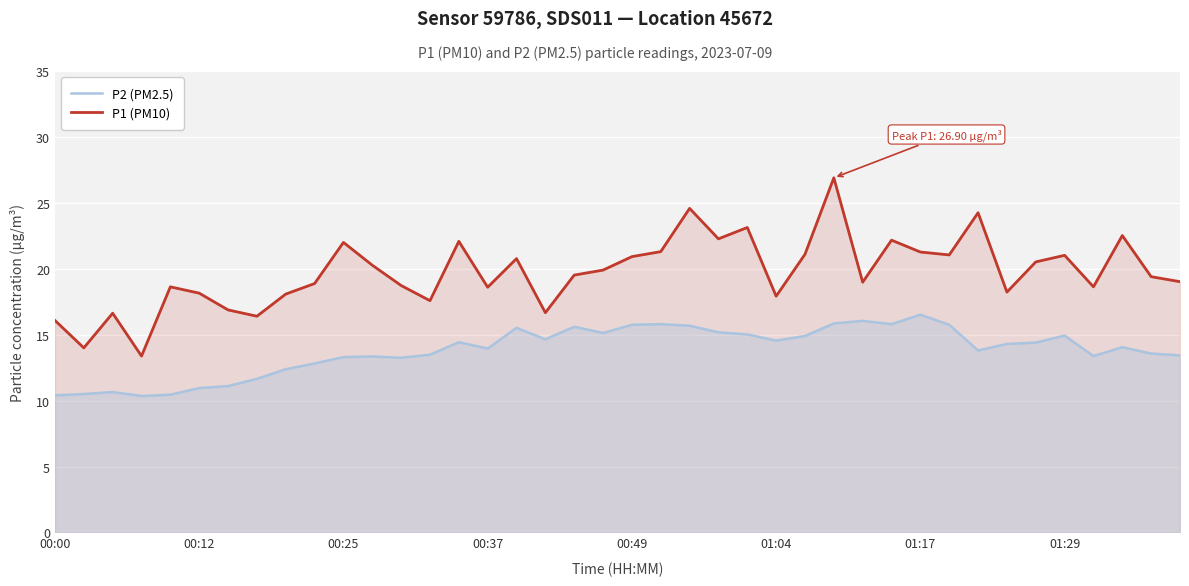

What is the difference between the maximum and minimum values in the P2 (PM2.5) series?

6.2